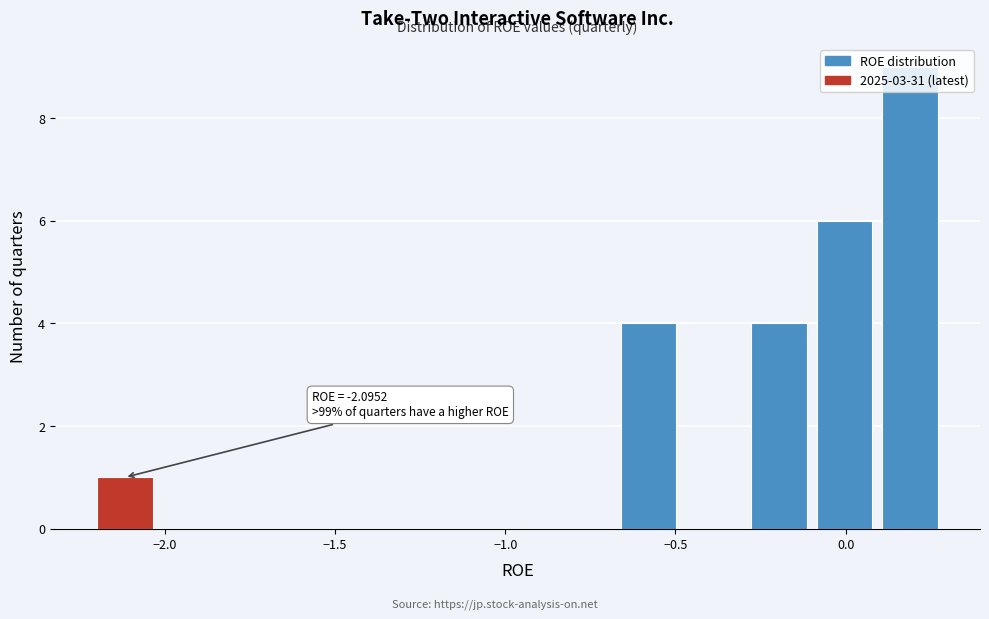

Around what value on the x-axis is the tallest bar? Give the approximate position of its centre, as read against the axis.

0.20